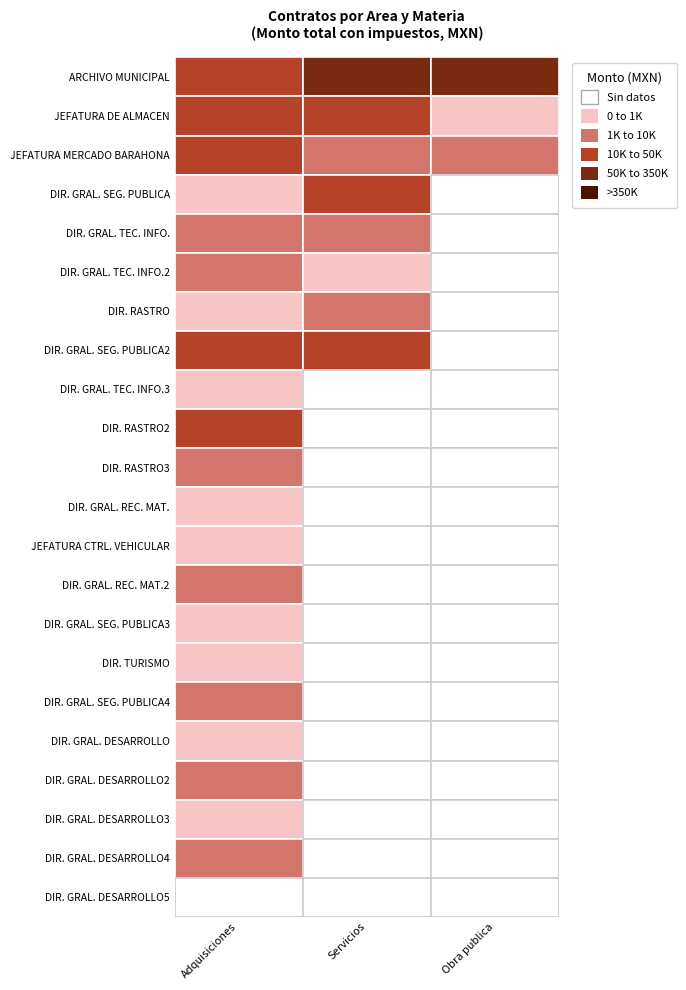

Reading left to right, extract all data points from this chart.

Adquisiciones: 15213.4	16028.9	32480.0	200.0	5510.0	6124.8	518.5	10065.2	271.8	42920.0	6960.0	704.7	744.7	1602.2	134.0	167.1	4531.0	621.8	3833.8	165.3	1948.8	0.0
Servicios: 60146.0	21750.0	3930.1	15075.4	5684.0	593.9	1566.0	14200.0	0.0	0.0	0.0	0.0	0.0	0.0	0.0	0.0	0.0	0.0	0.0	0.0	0.0	0.0
Obra publica: 344272.3	580.0	2784.0	0.0	0.0	0.0	0.0	0.0	0.0	0.0	0.0	0.0	0.0	0.0	0.0	0.0	0.0	0.0	0.0	0.0	0.0	0.0